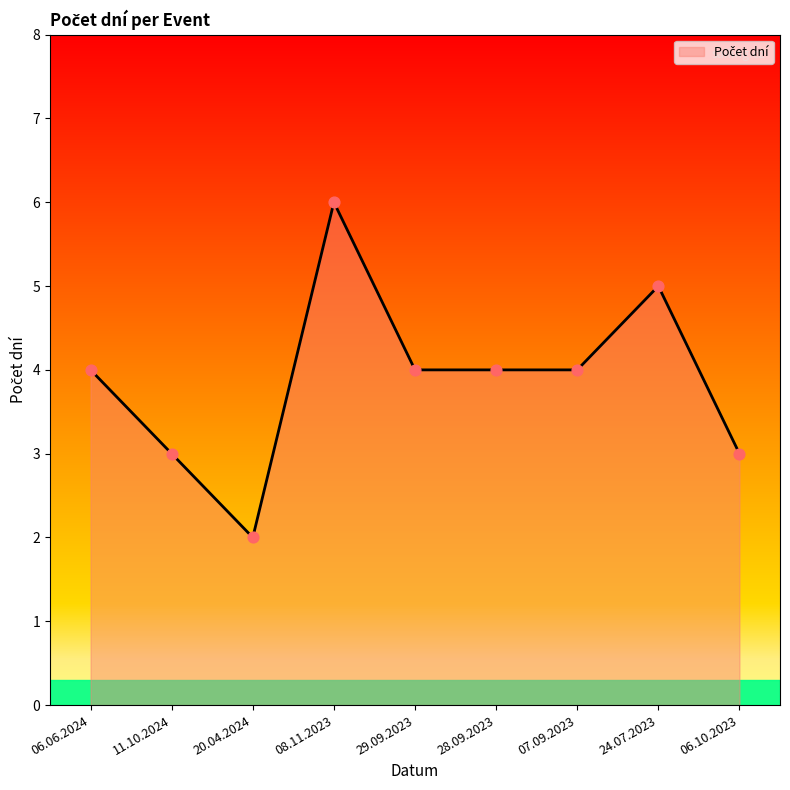

What is the ratio of the value at 07.09.2023 to the value at 29.09.2023?

1.0